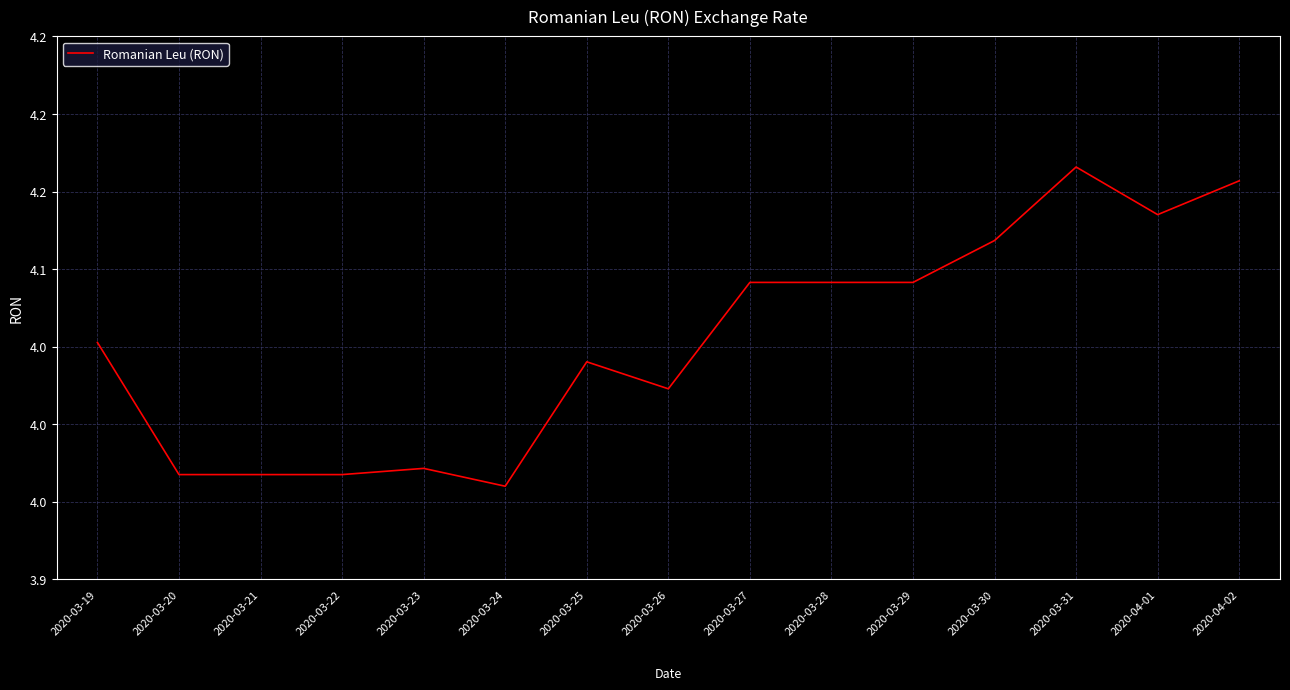

What is the ratio of the value at 2020-03-27 to the value at 2020-03-28?

1.0